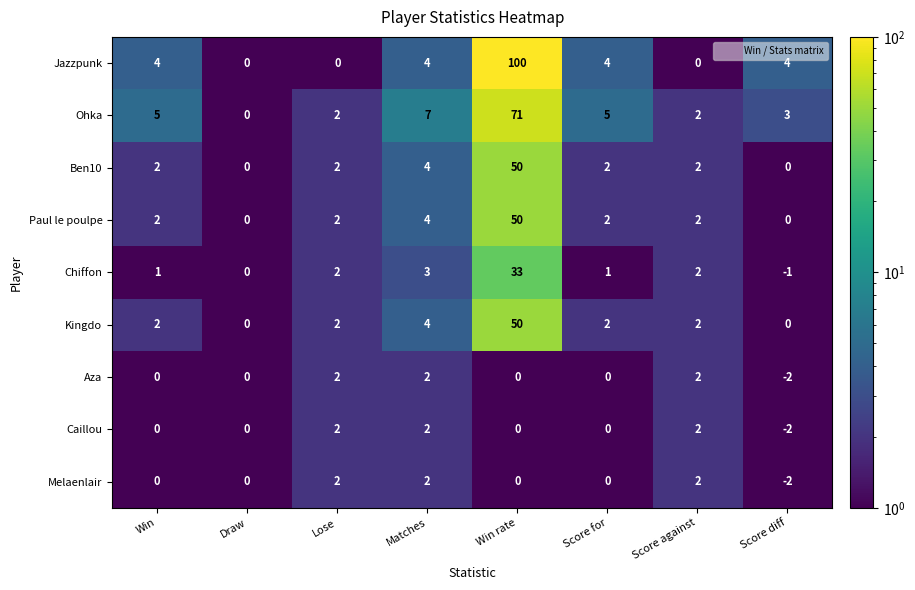

What is the difference between the highest and lowest values at Matches?

5